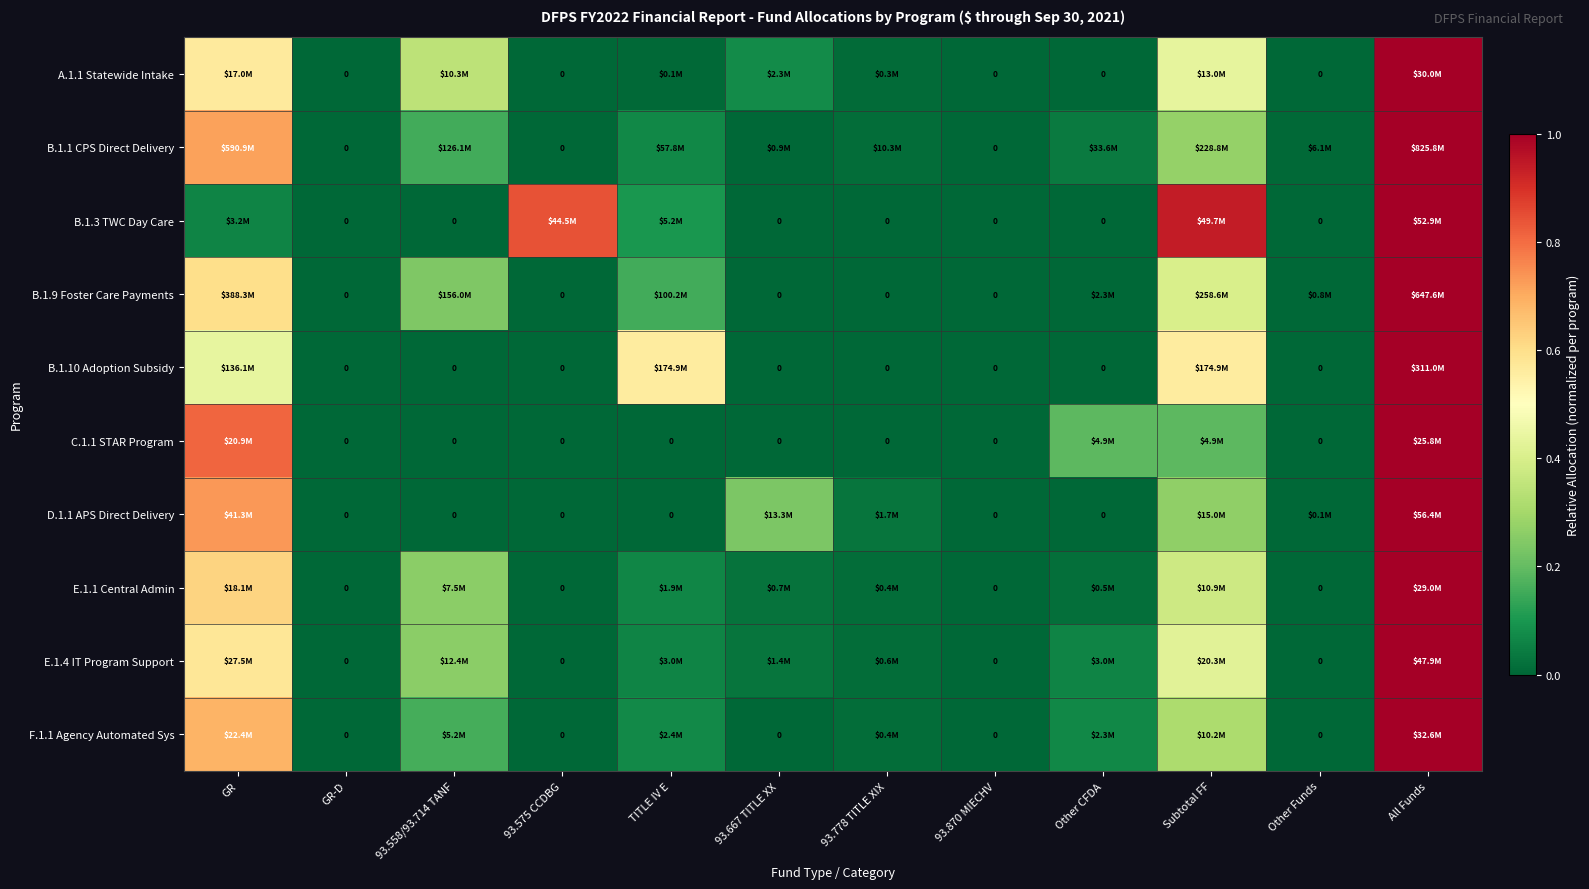

At which category is the sum across all series the highest?

All Funds